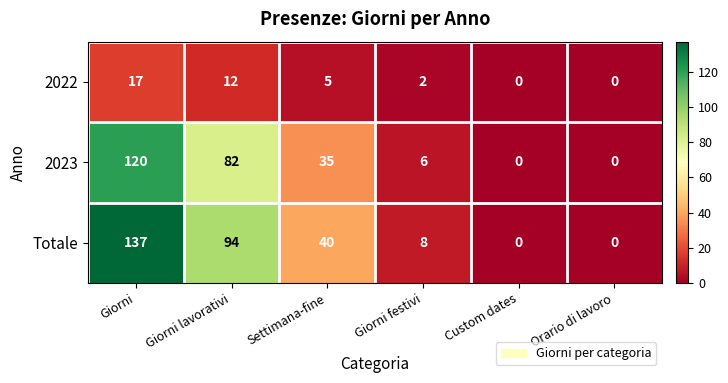

Reading left to right, extract all data points from this chart.

2022: Giorni=17	Giorni lavorativi=12	Settimana-fine=5	Giorni festivi=2	Custom dates=0	Orario di lavoro=0
2023: Giorni=120	Giorni lavorativi=82	Settimana-fine=35	Giorni festivi=6	Custom dates=0	Orario di lavoro=0
Totale: Giorni=137	Giorni lavorativi=94	Settimana-fine=40	Giorni festivi=8	Custom dates=0	Orario di lavoro=0